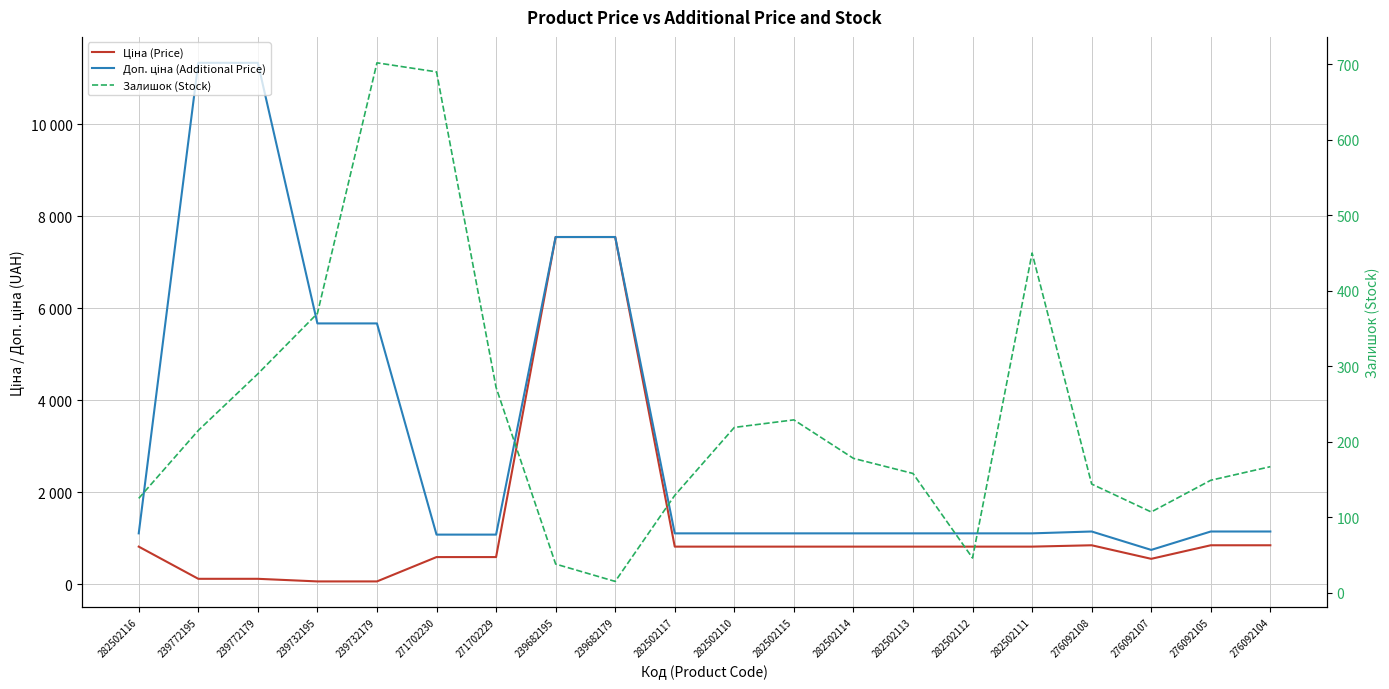

Is it true that Залишок (Stock) equals 146.5 at 276092107?

False